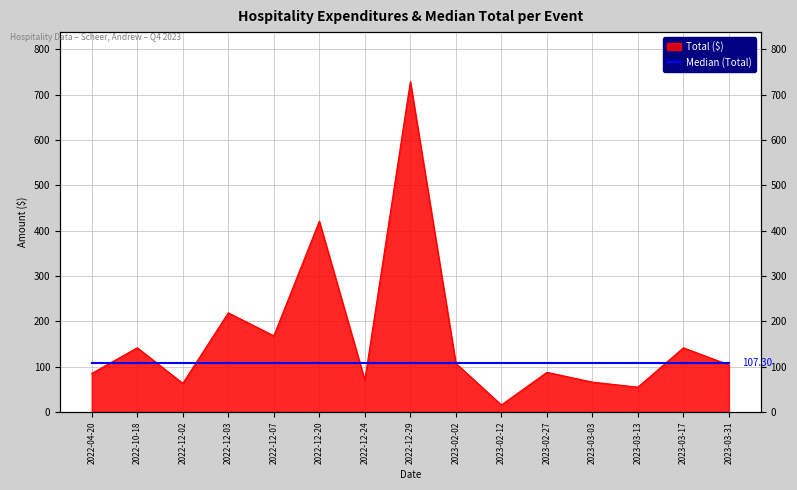

What is the average value?

164.8